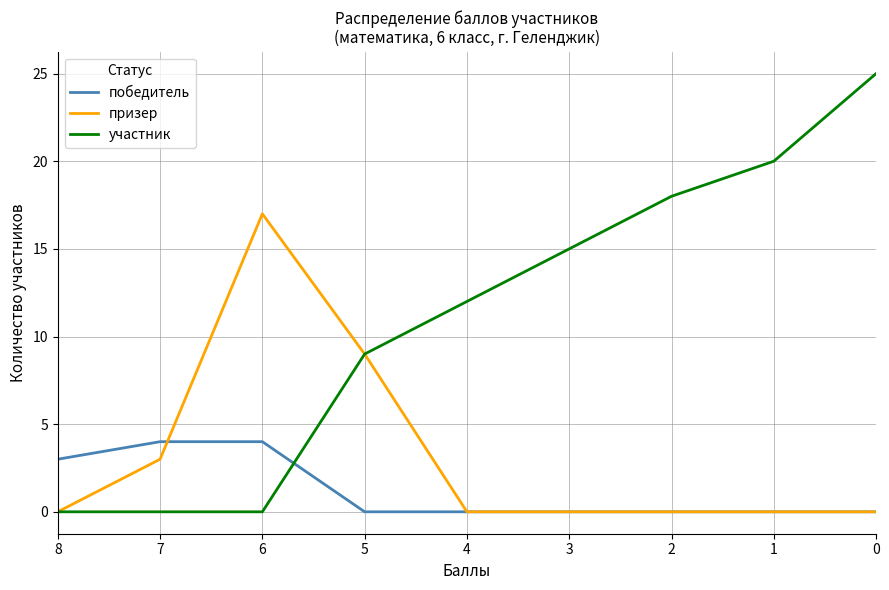

What is the value of the победитель point at the 2nd from the left?

4